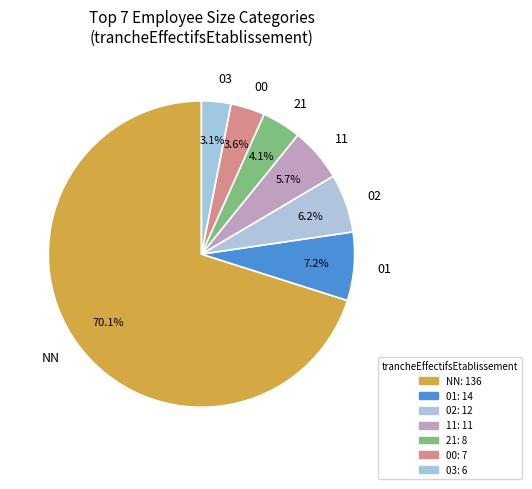

What is the largest slice in the pie chart?

NN